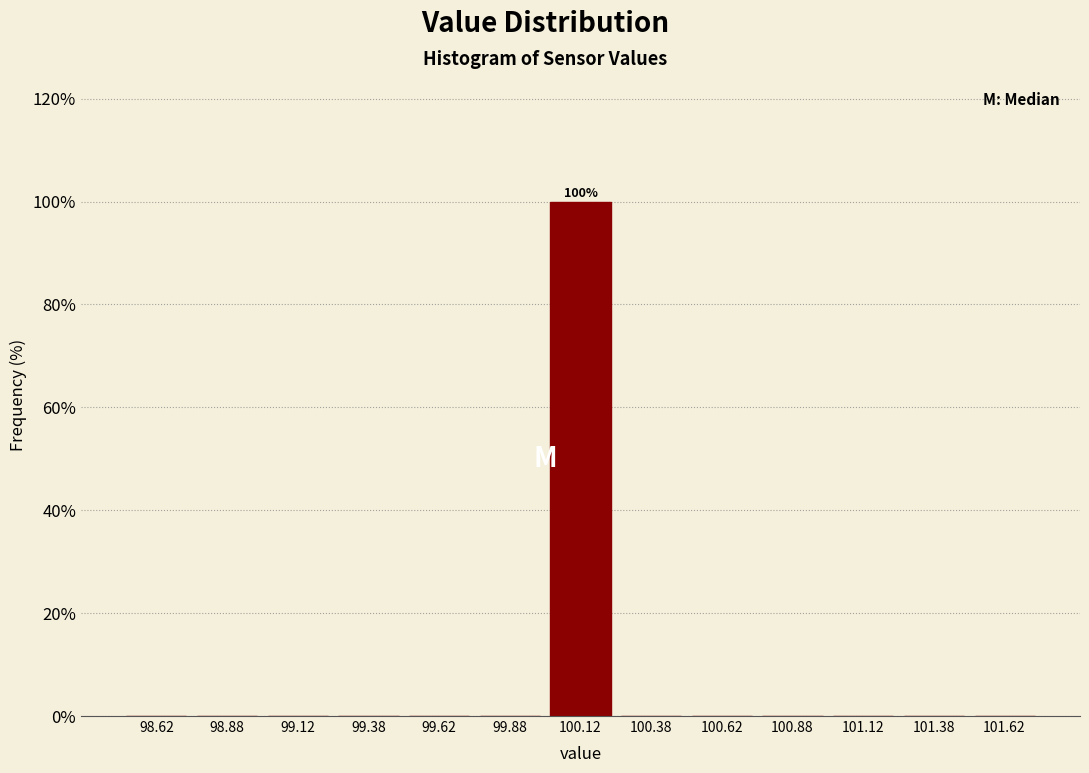

Over which range of the x-axis is the bar tallest?

100.00 to 100.25